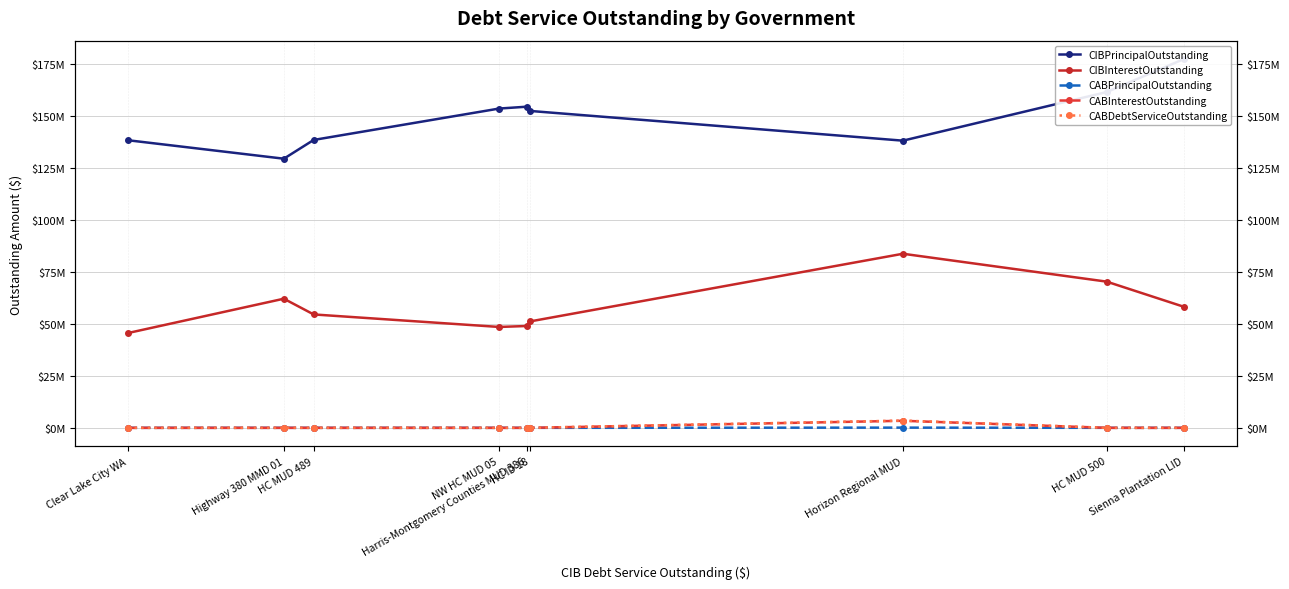

True or false: CIBPrincipalOutstanding and CABInterestOutstanding cross at least once.

False